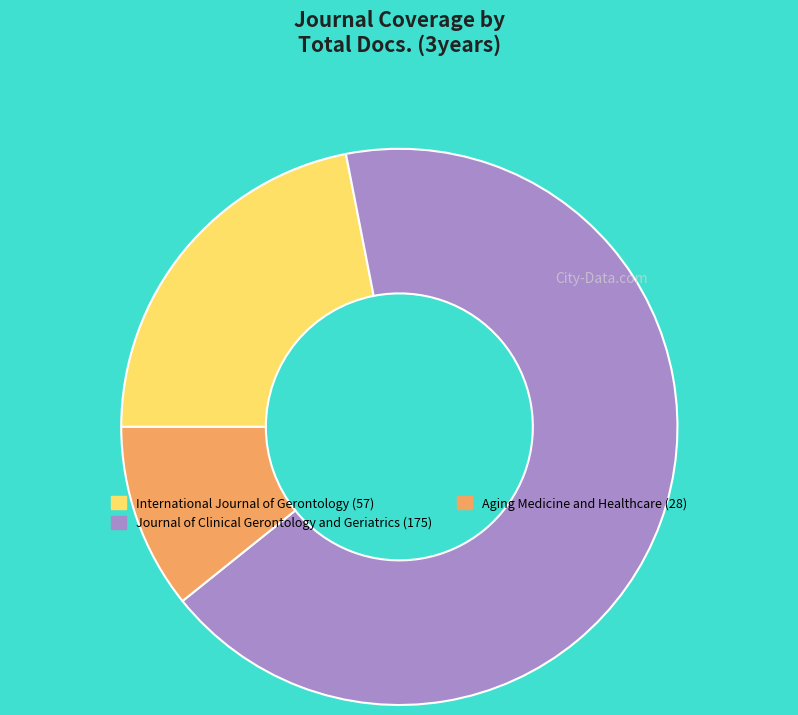

What is the smallest slice in the pie chart?

Aging Medicine and Healthcare